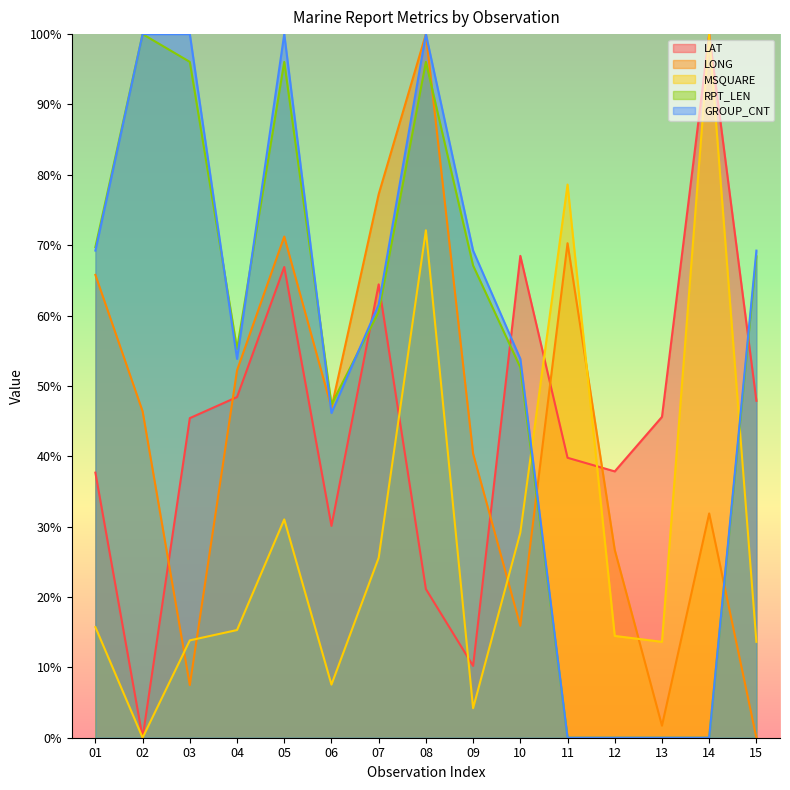

Does the chart display data point markers on the line(s)?

No